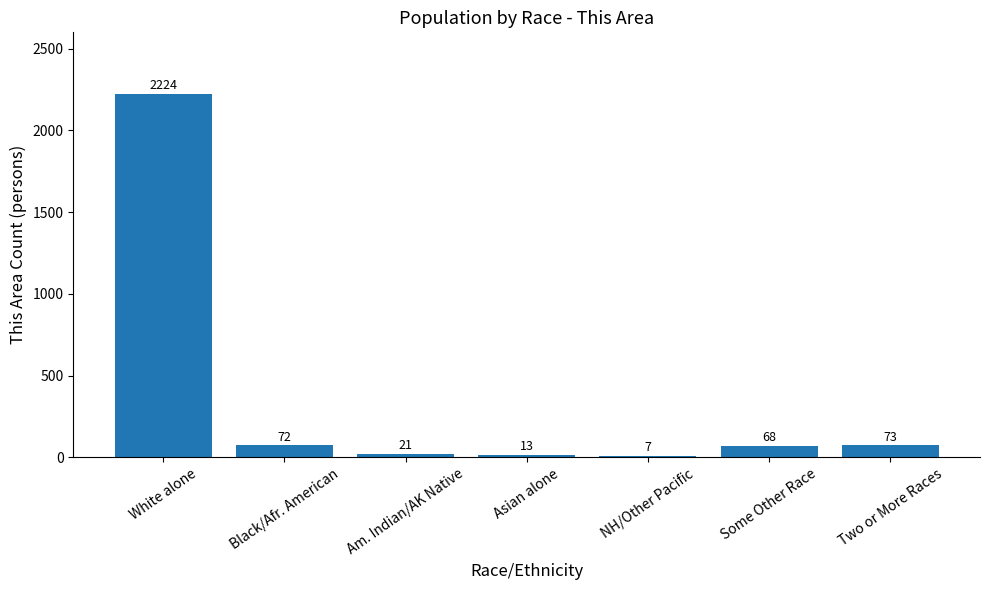

The chart shows a value of 73 at Two or More Races. True or false?

True